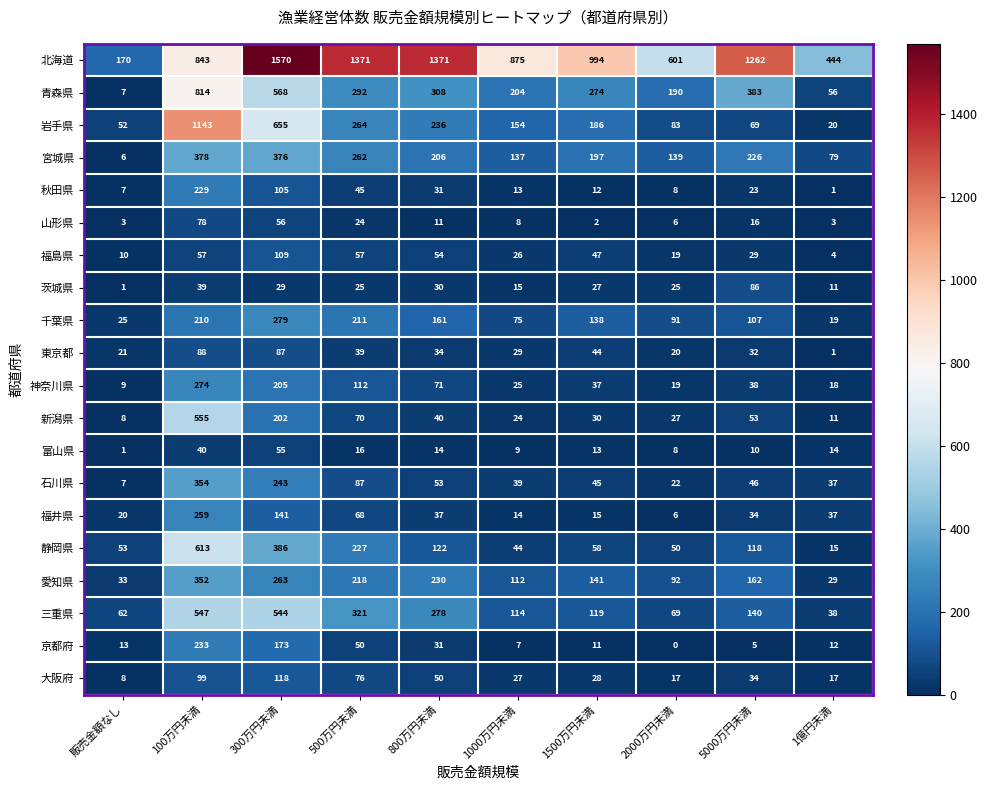

At how many categories does at least one series exceed 590?

8